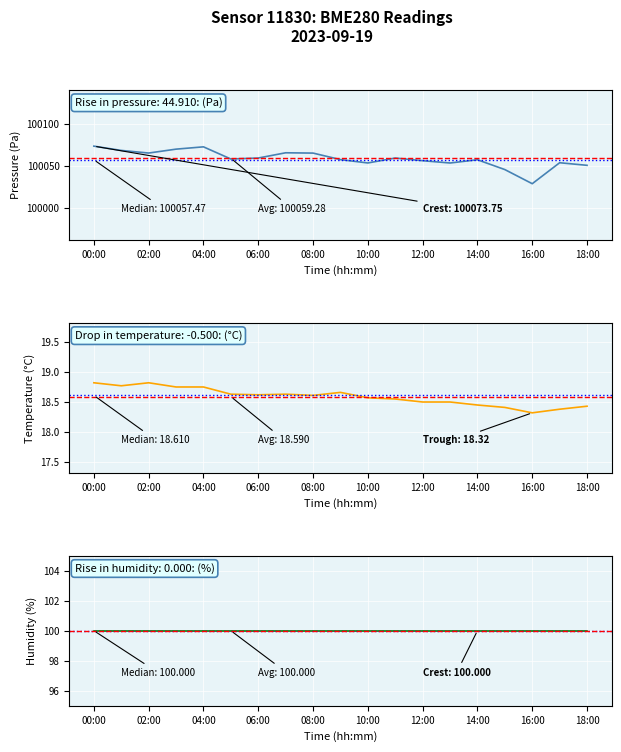

Which label corresponds to the largest value in the chart?

00:00